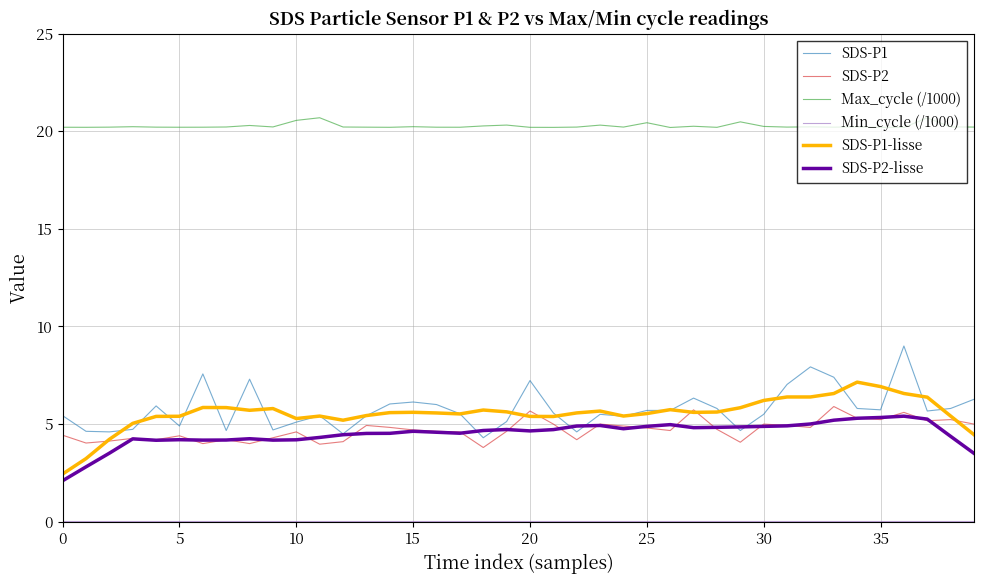

What is the maximum value shown in the chart?

20.7